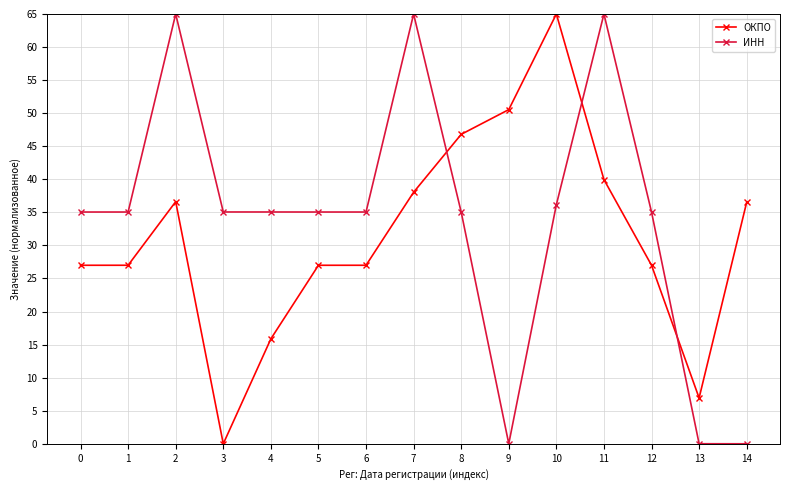

Does the chart have visible grid lines?

Yes